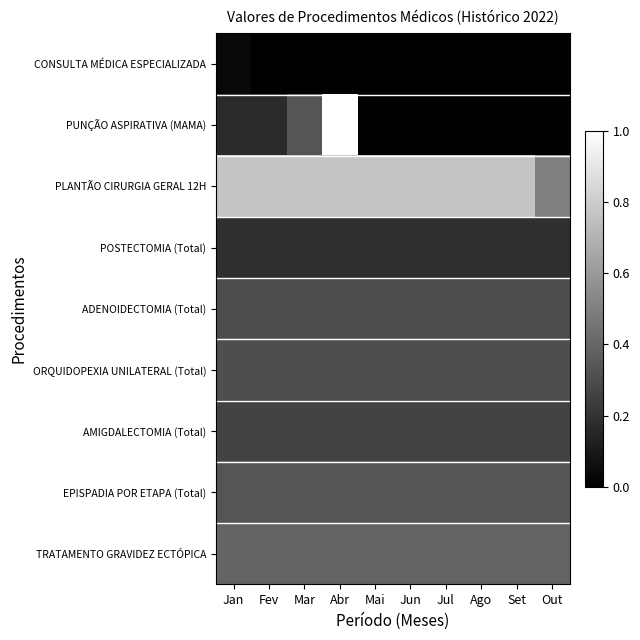

At how many categories does at least one series exceed 0?

10